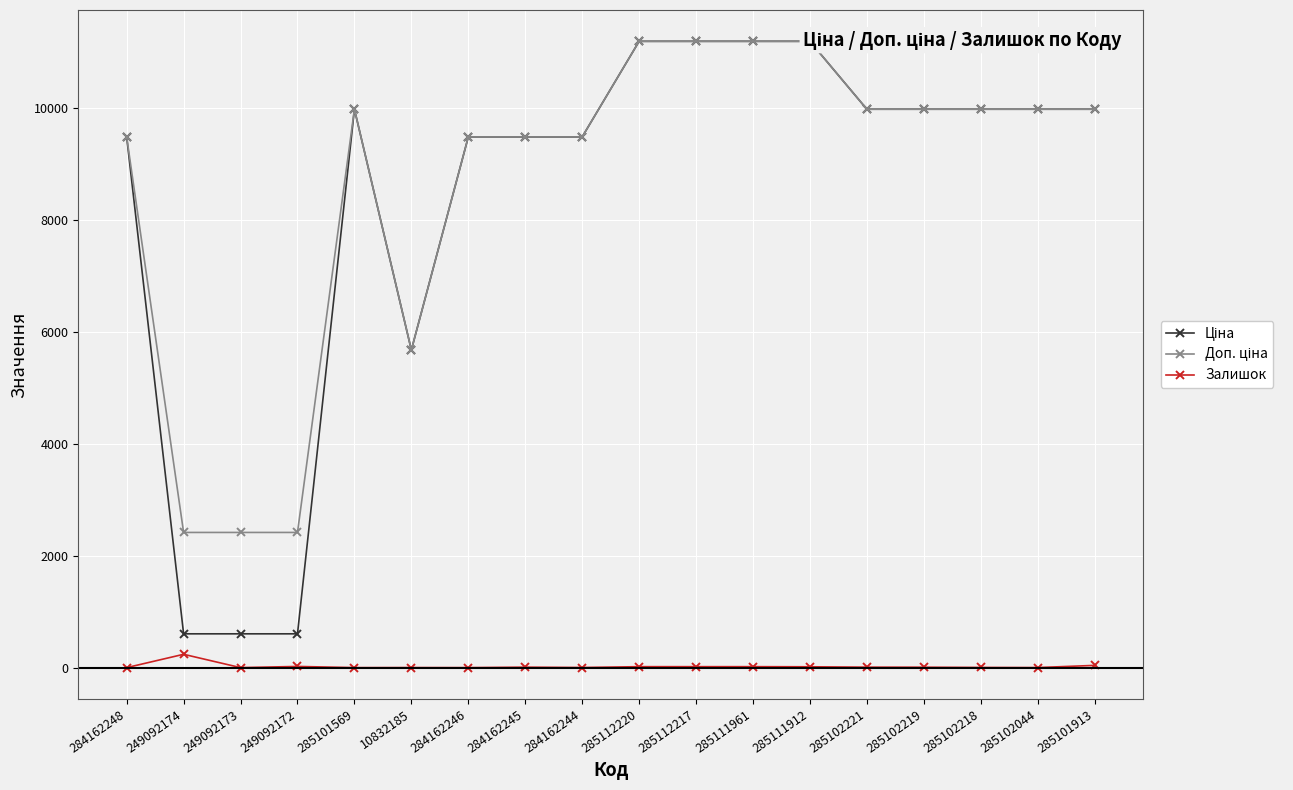

Which series has the widest spread of values?

Ціна